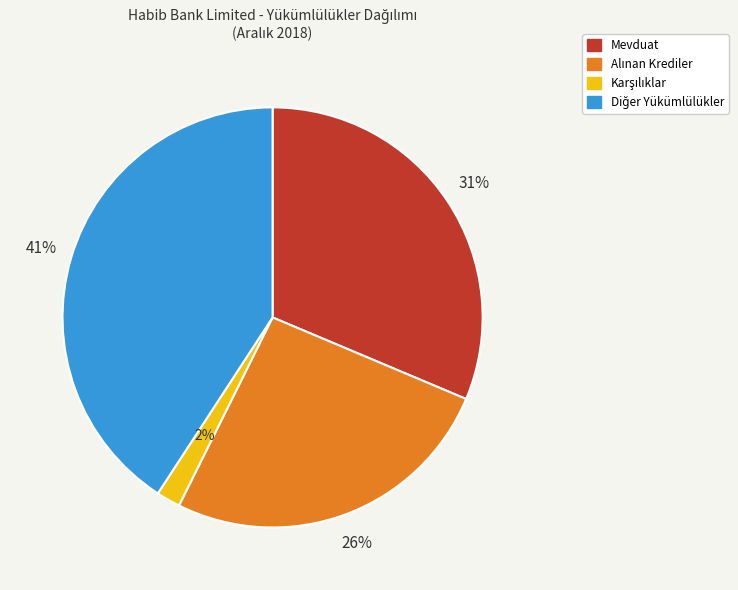

How many slices are in this pie chart?

4